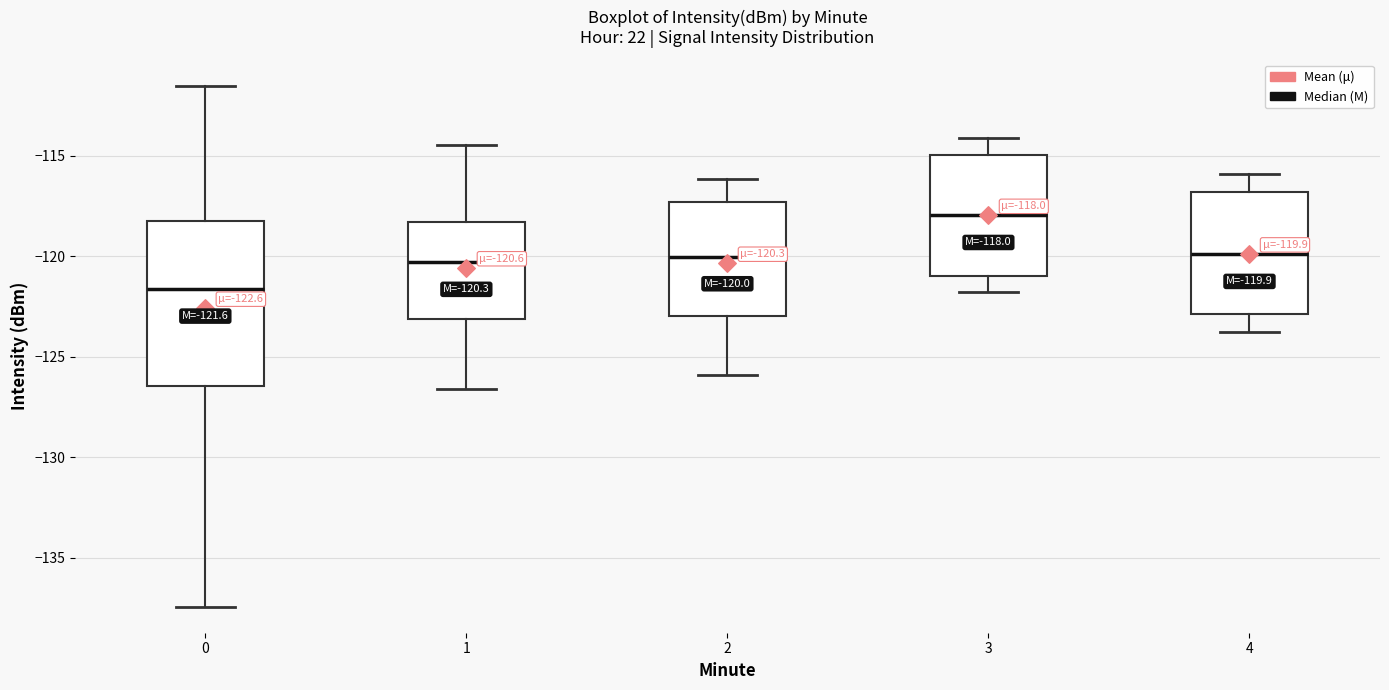

Which box is the tallest, from its lower edge to its upper edge?

0